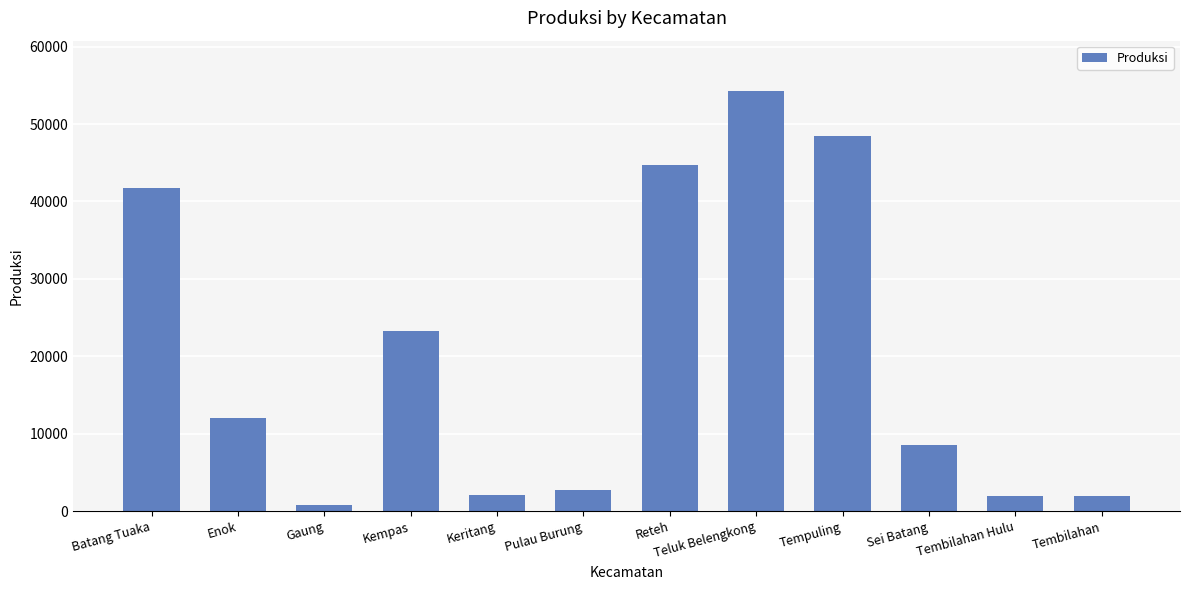

Does the chart contain any negative values?

No